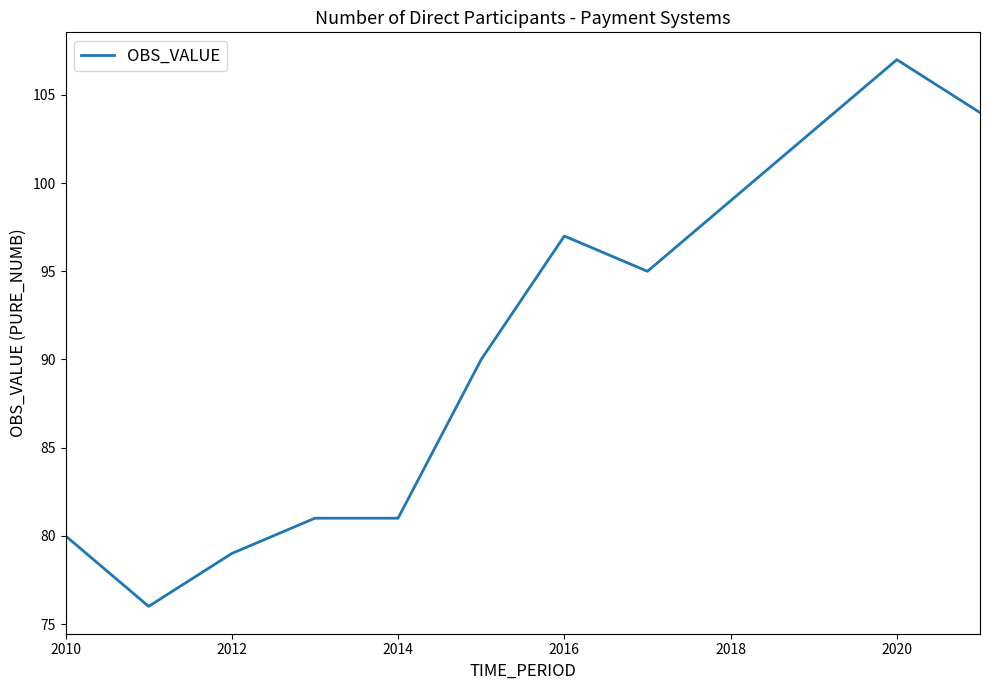

What is the minimum value shown in the chart?

76